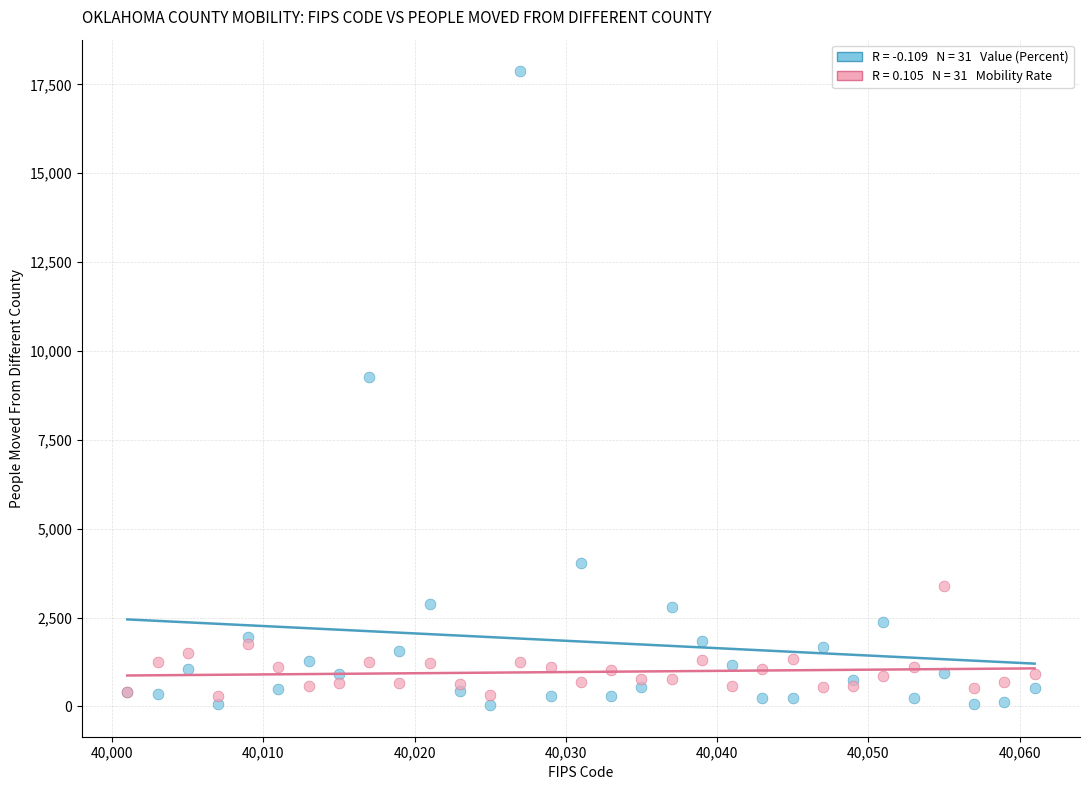

Across all series, what Y value is closest to 8952?

9256.0